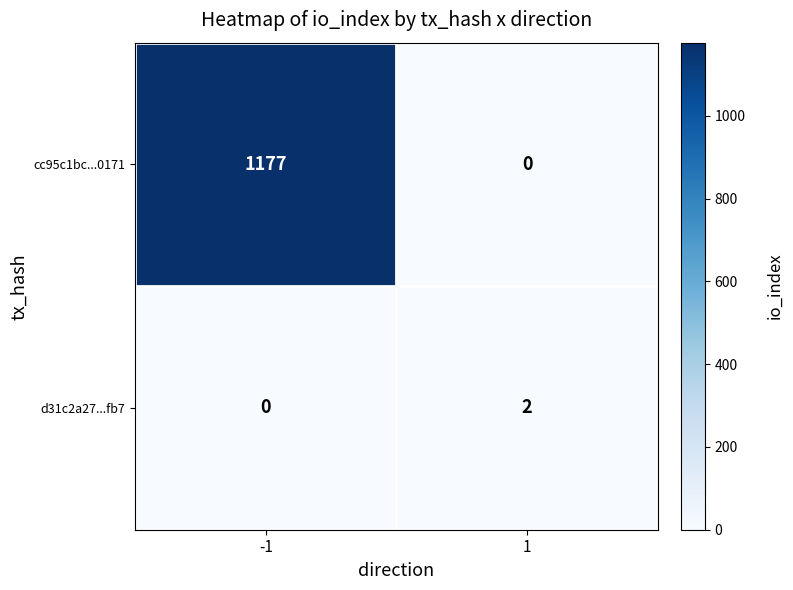

At -1, list the series in order from smallest to largest.

d31c2a27...fb7, cc95c1bc...0171